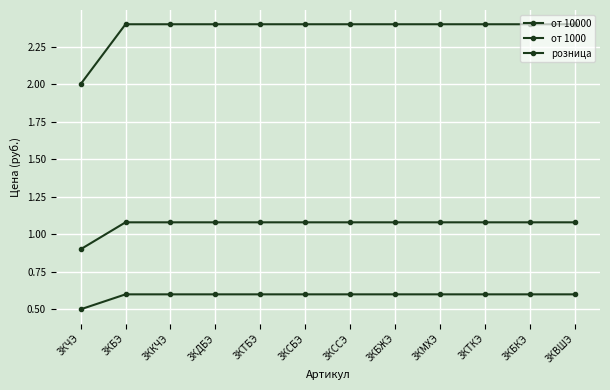

Count the number of categories in the chart.

12